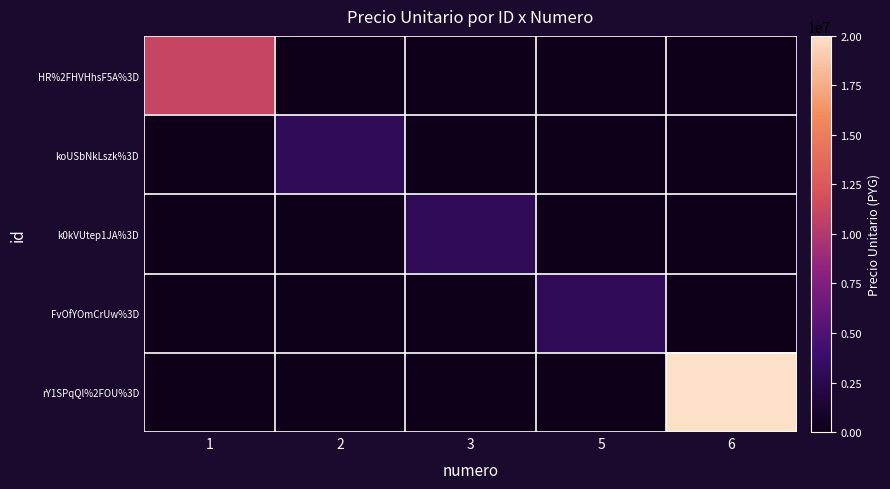

Reading left to right, transcribe all the data shown in this chart.

HR%2FHVHhsF5A%3D: 1=11050000	2=0	3=0	5=0	6=0
koUSbNkLszk%3D: 1=0	2=3000000	3=0	5=0	6=0
k0kVUtep1JA%3D: 1=0	2=0	3=2950000	5=0	6=0
FvOfYOmCrUw%3D: 1=0	2=0	3=0	5=3000000	6=0
rY1SPqQl%2FOU%3D: 1=0	2=0	3=0	5=0	6=20000000